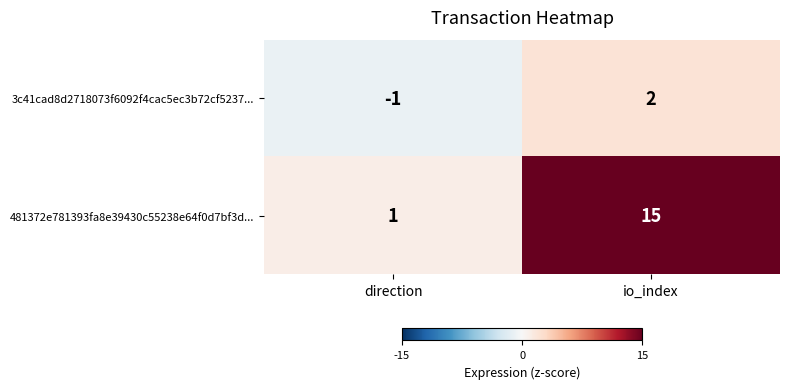

Which category has the highest value in the 3c41cad8d2718073f6092f4cac5ec3b72cf5237... series?

io_index